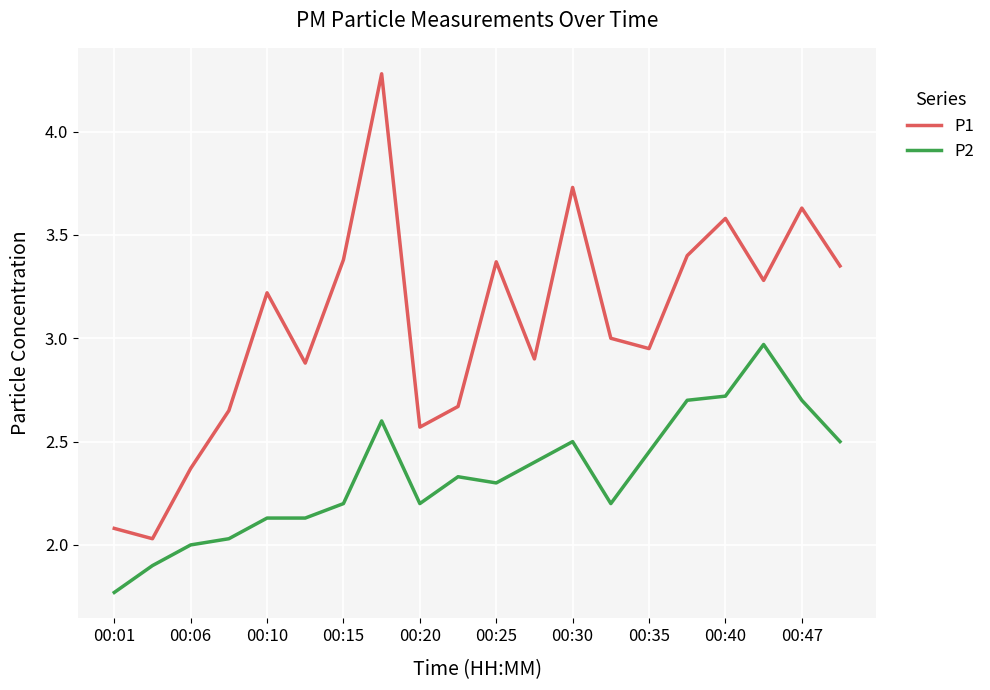

True or false: P2 and P1 intersect in this chart.

False